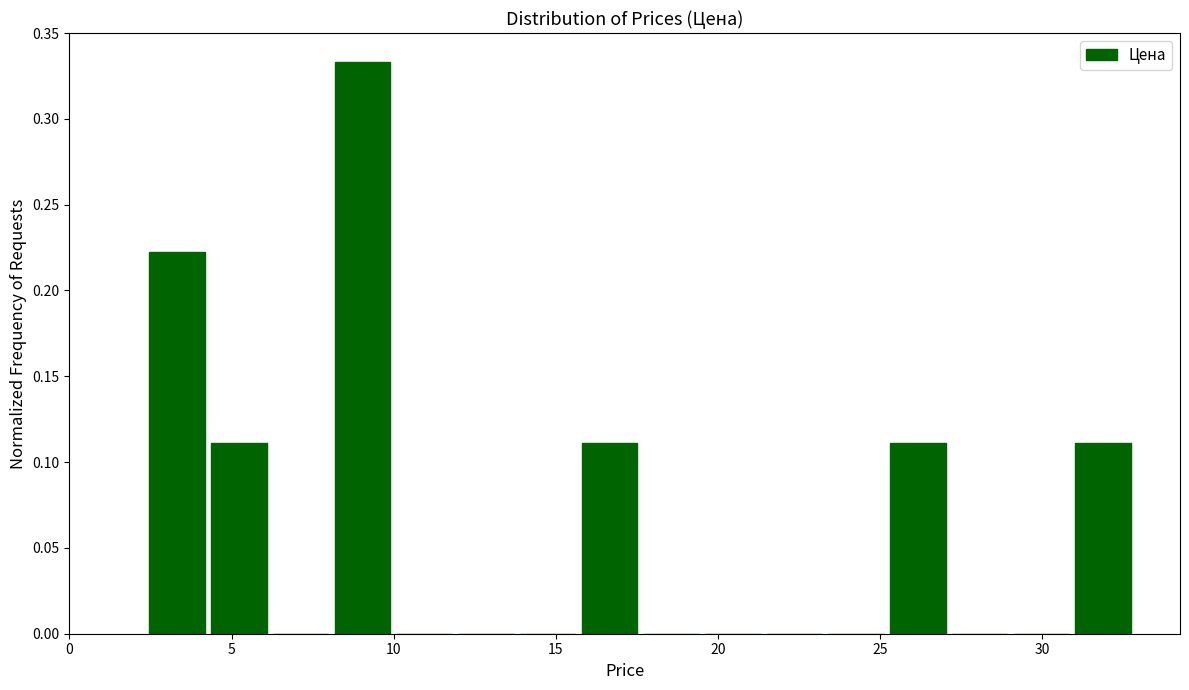

Around what value on the x-axis is the tallest bar? Give the approximate position of its centre, as read against the axis.

9.0